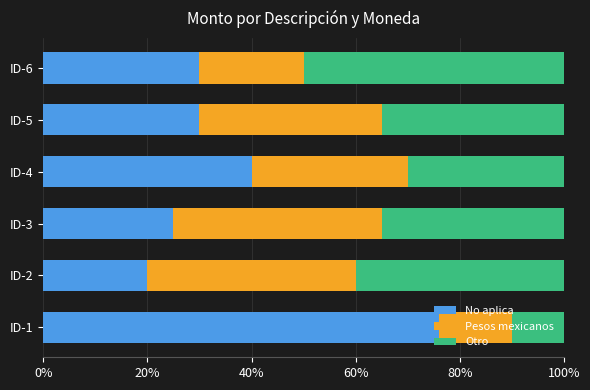

How many categories are shown in the chart?

6